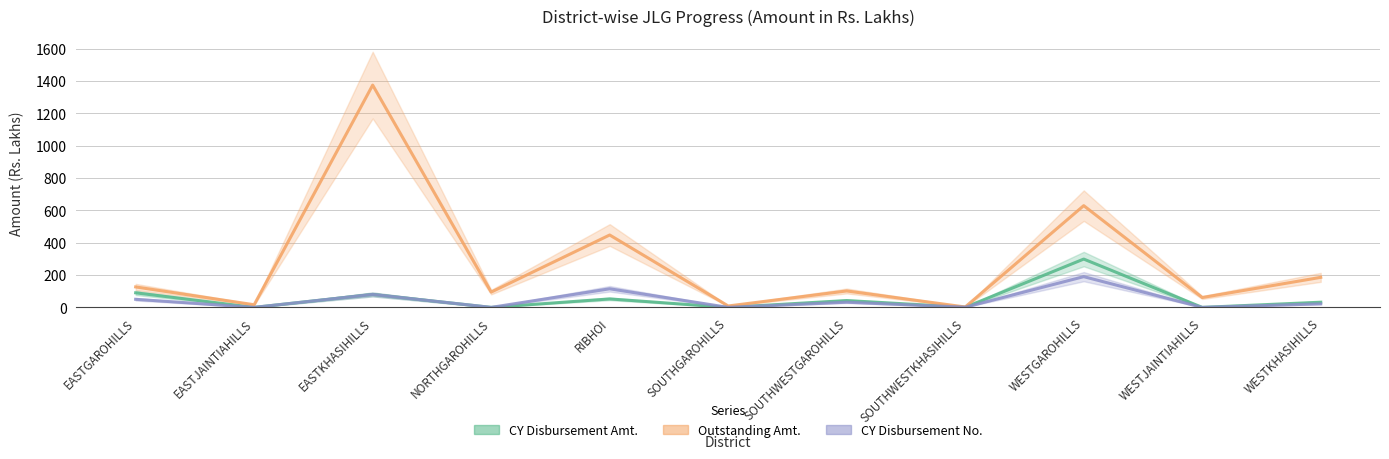

What is the greatest value displayed?

1373.8